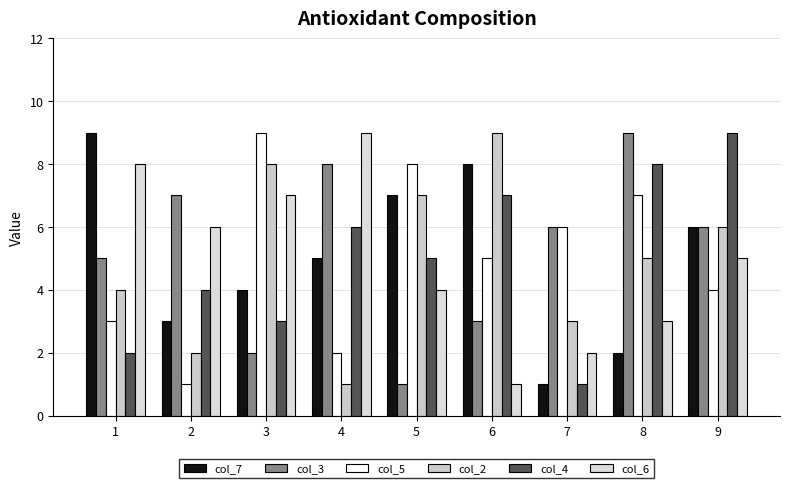

What is the difference between the second highest and minimum values in the col_4 series?

7